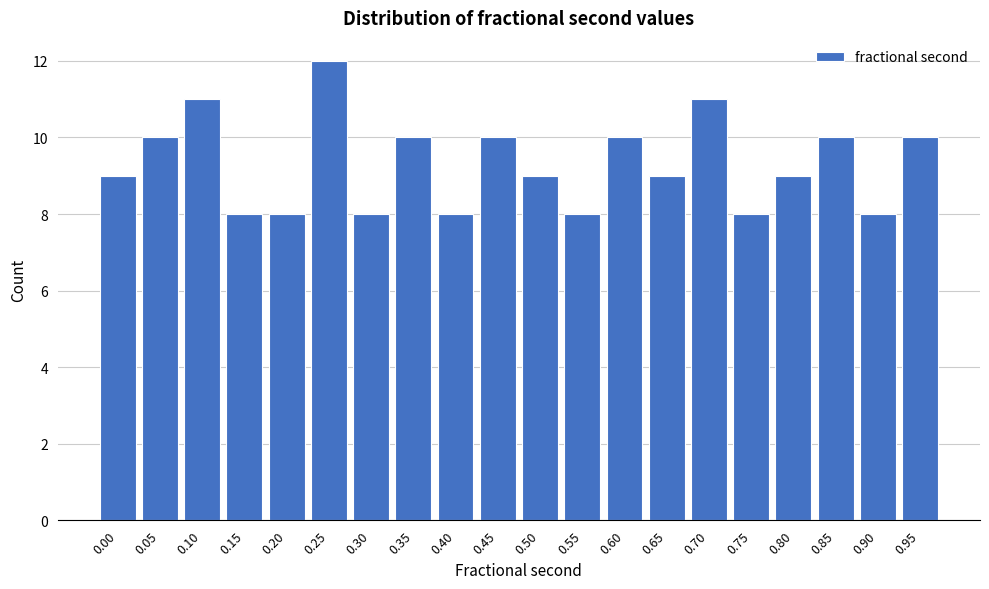

Reading left to right, extract all data points from this chart.

0.00=9	0.05=10	0.10=11	0.15=8	0.20=8	0.25=12	0.30=8	0.35=10	0.40=8	0.45=10	0.50=9	0.55=8	0.60=10	0.65=9	0.70=11	0.75=8	0.80=9	0.85=10	0.90=8	0.95=10